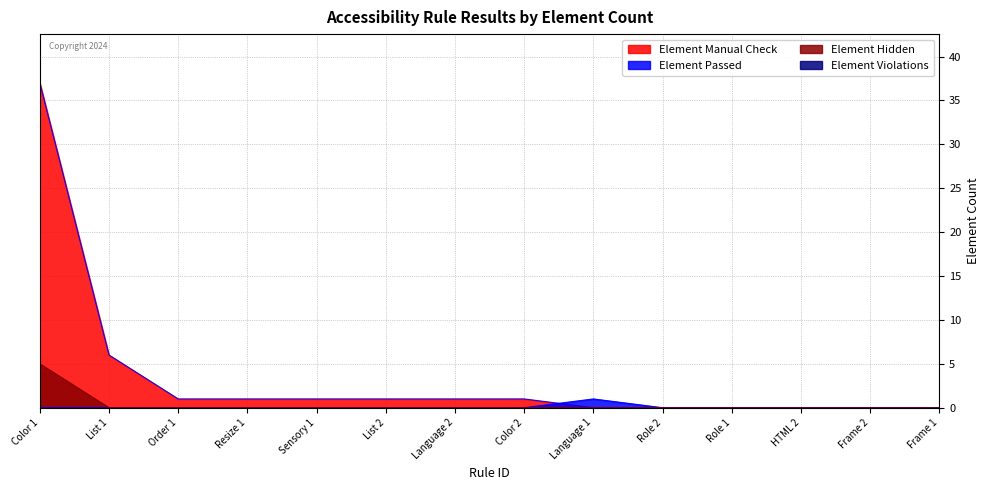

What is the label of the 1st point from the left?

Color 1